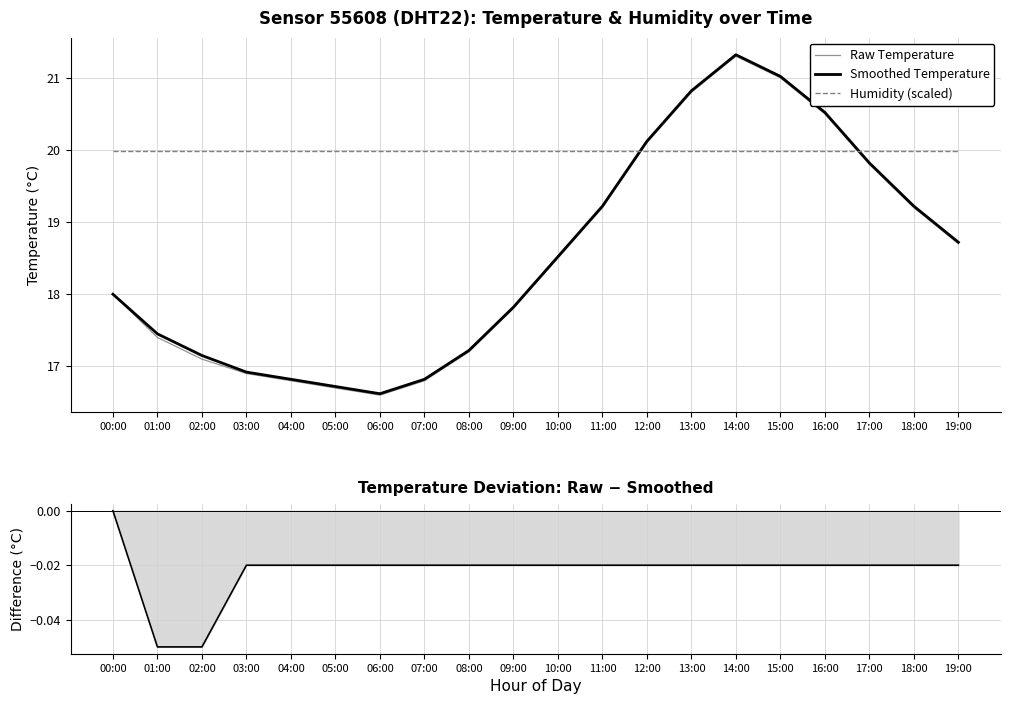

What is the sum of the Temp Difference (Raw − Smoothed) values at 04:00 and 02:00?

-0.1